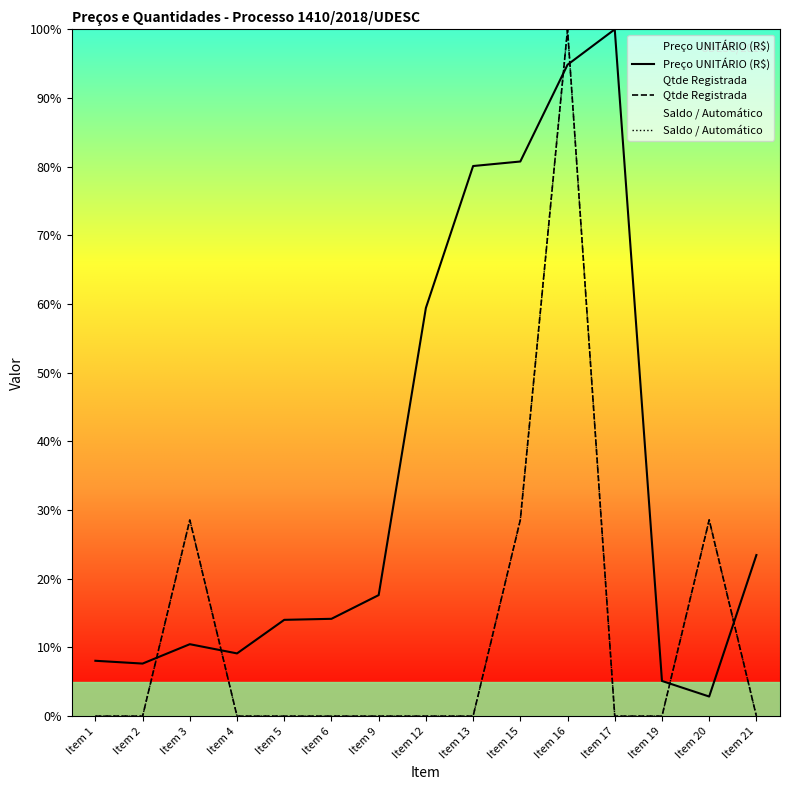

True or false: Saldo / Automático and Qtde Registrada intersect in this chart.

False